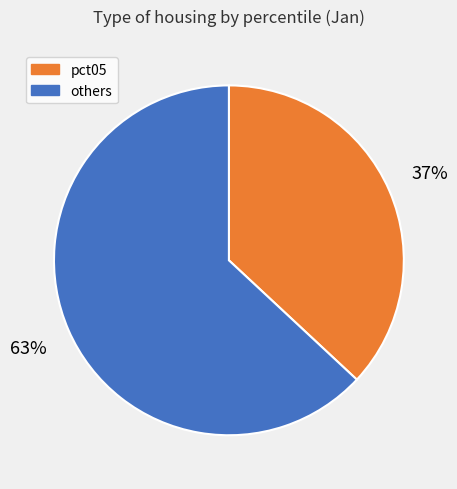

How many segments does this pie chart have?

2